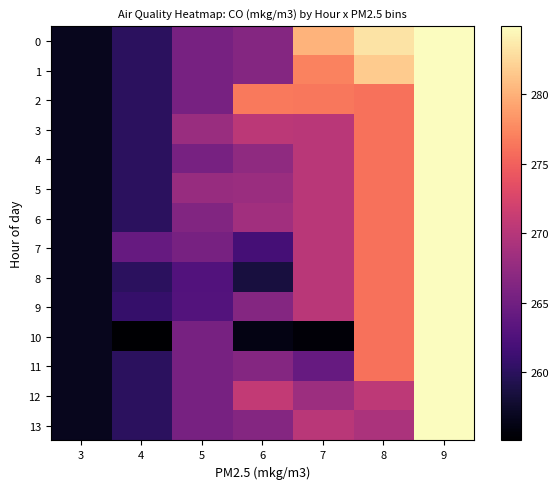

Which series has the widest spread of values?

10